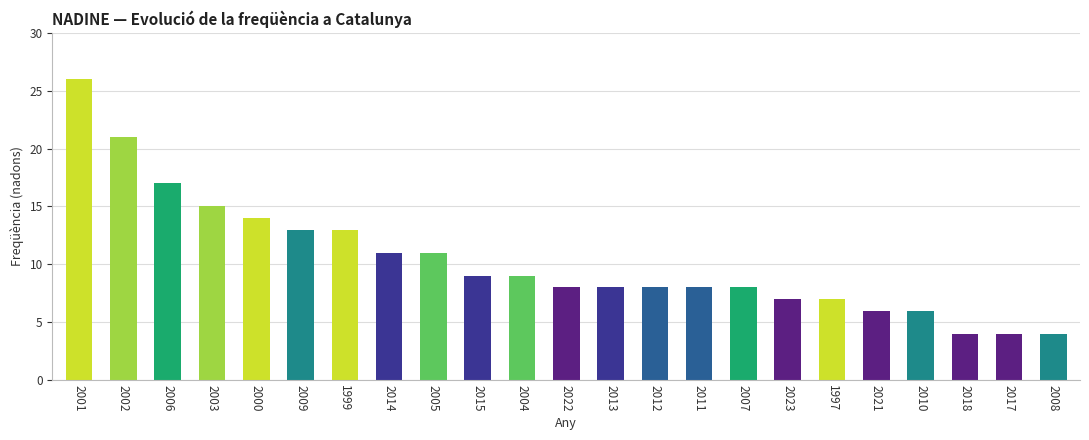

Reading right to left, what are all the values shown in this chart?

4	4	4	6	6	7	7	8	8	8	8	8	9	9	11	11	13	13	14	15	17	21	26